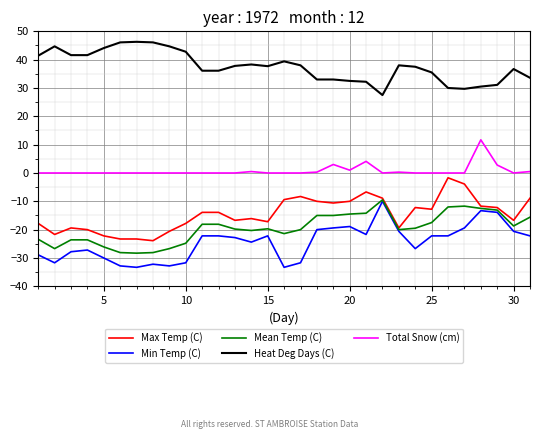

Does the chart display data point markers on the line(s)?

No